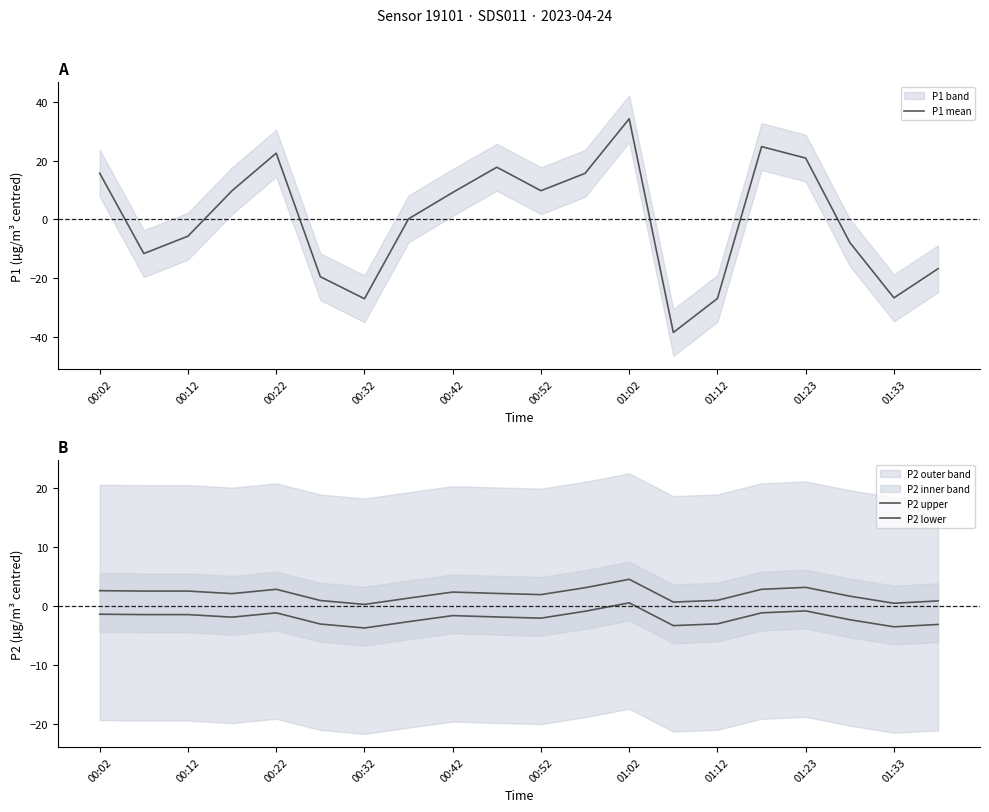

Is it true that P1 mean equals 22.6 at 00:22?

True